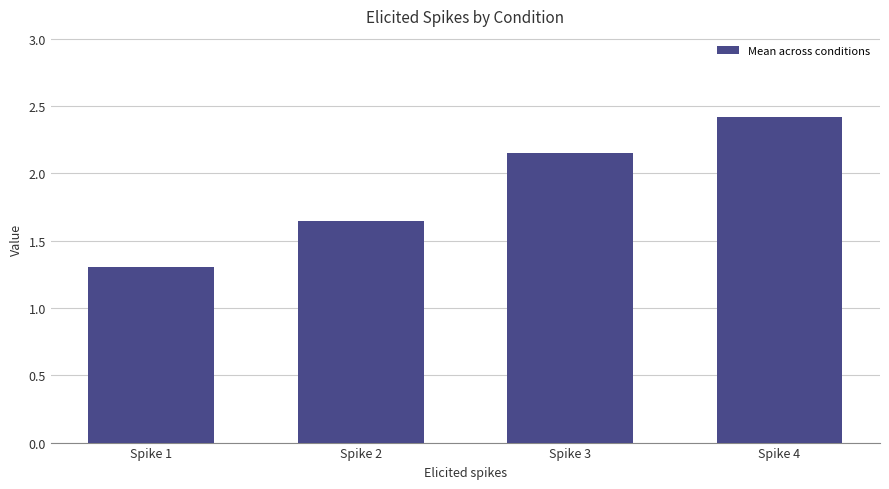

What is the value of the 1st bar from the left?

1.3